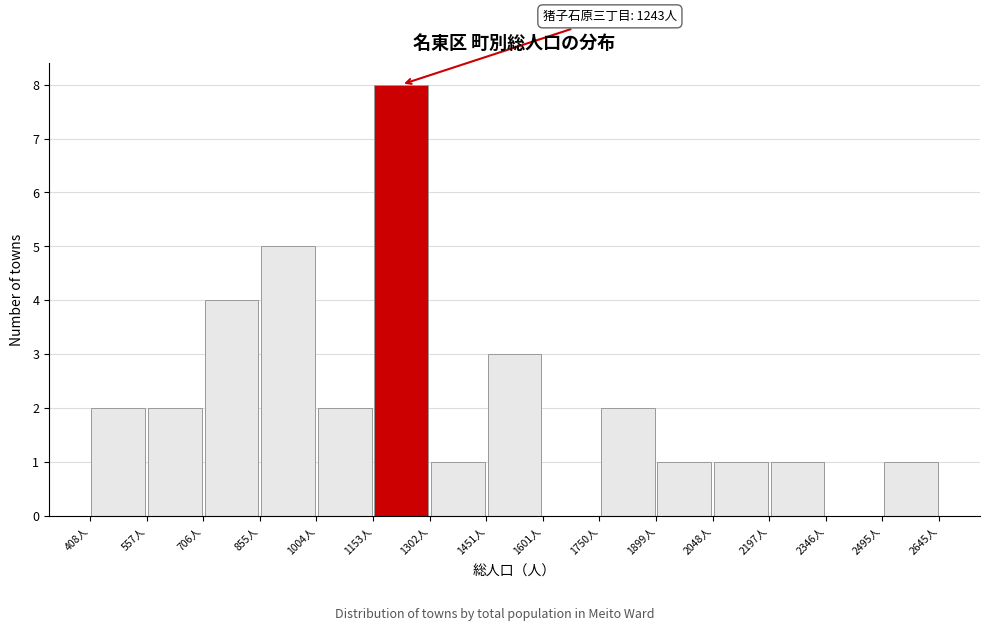

Over which range of the x-axis is the bar tallest?

1160 to 1300